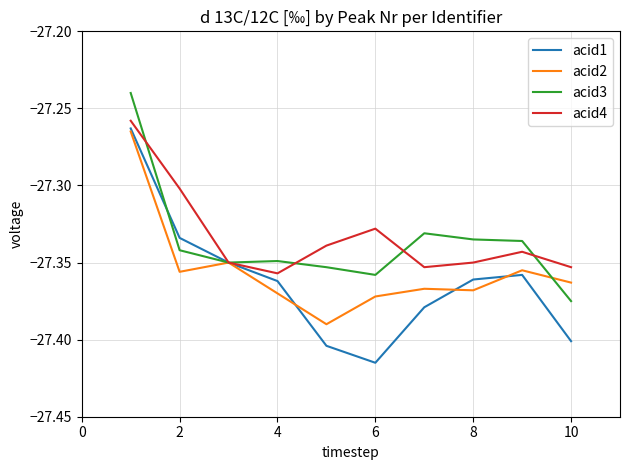

Which series has the widest spread of values?

acid1